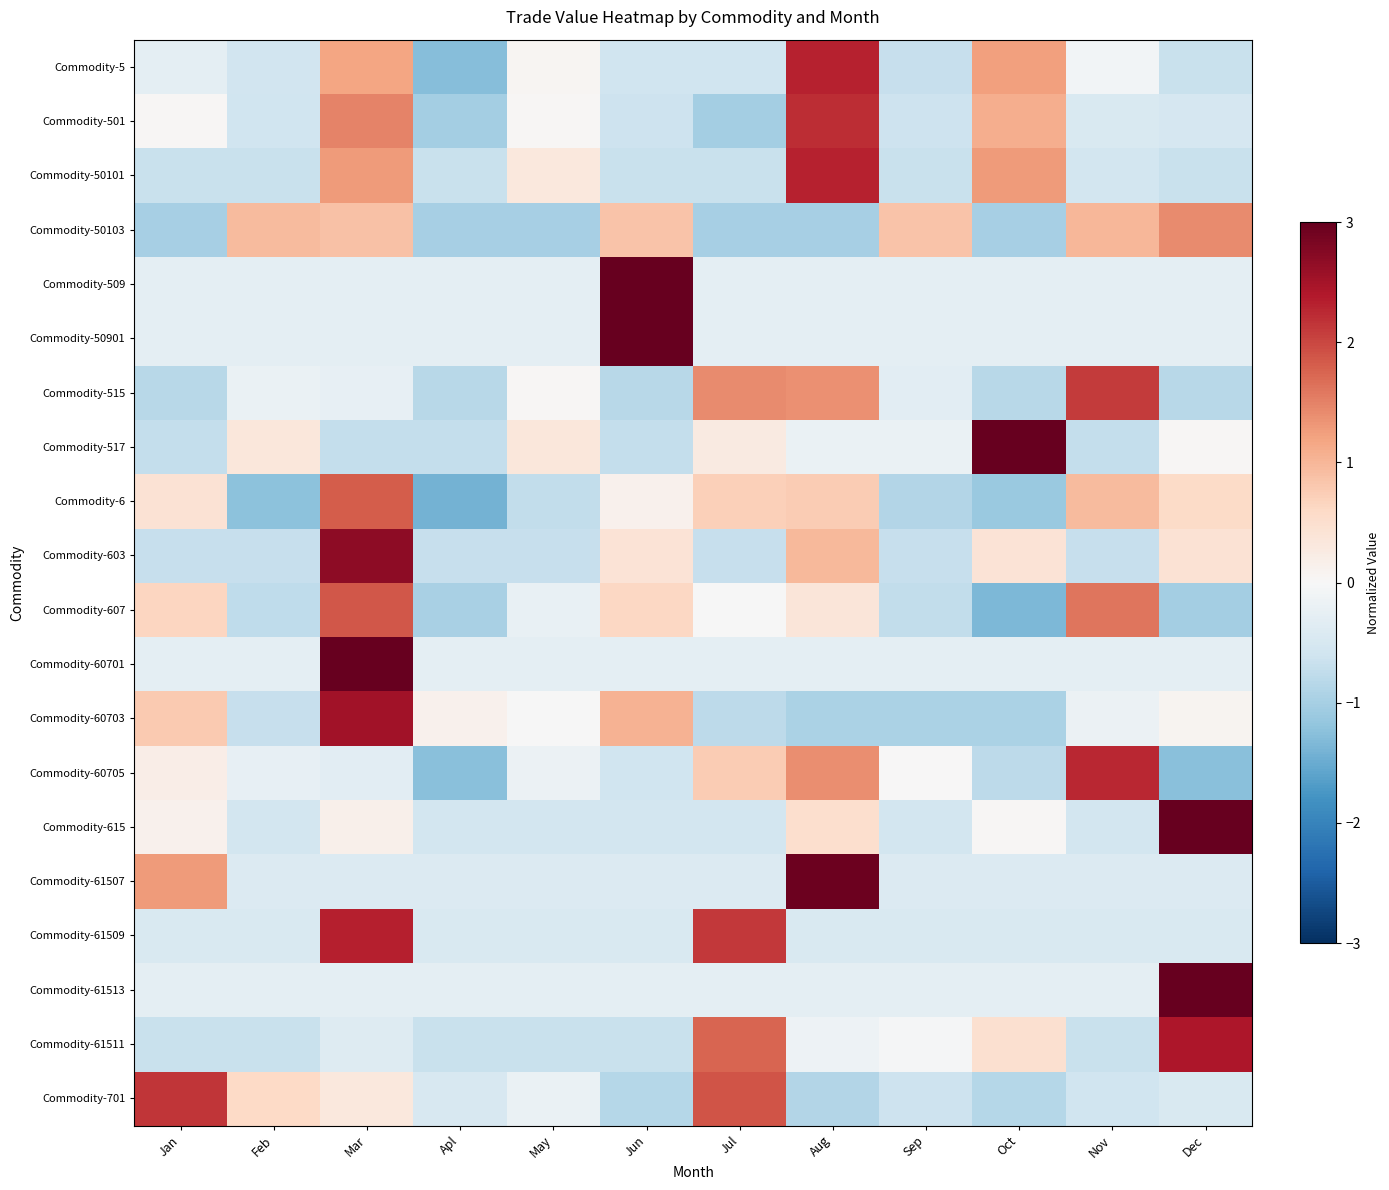

What is the spread (max minus min) of values at Sep?

1.8